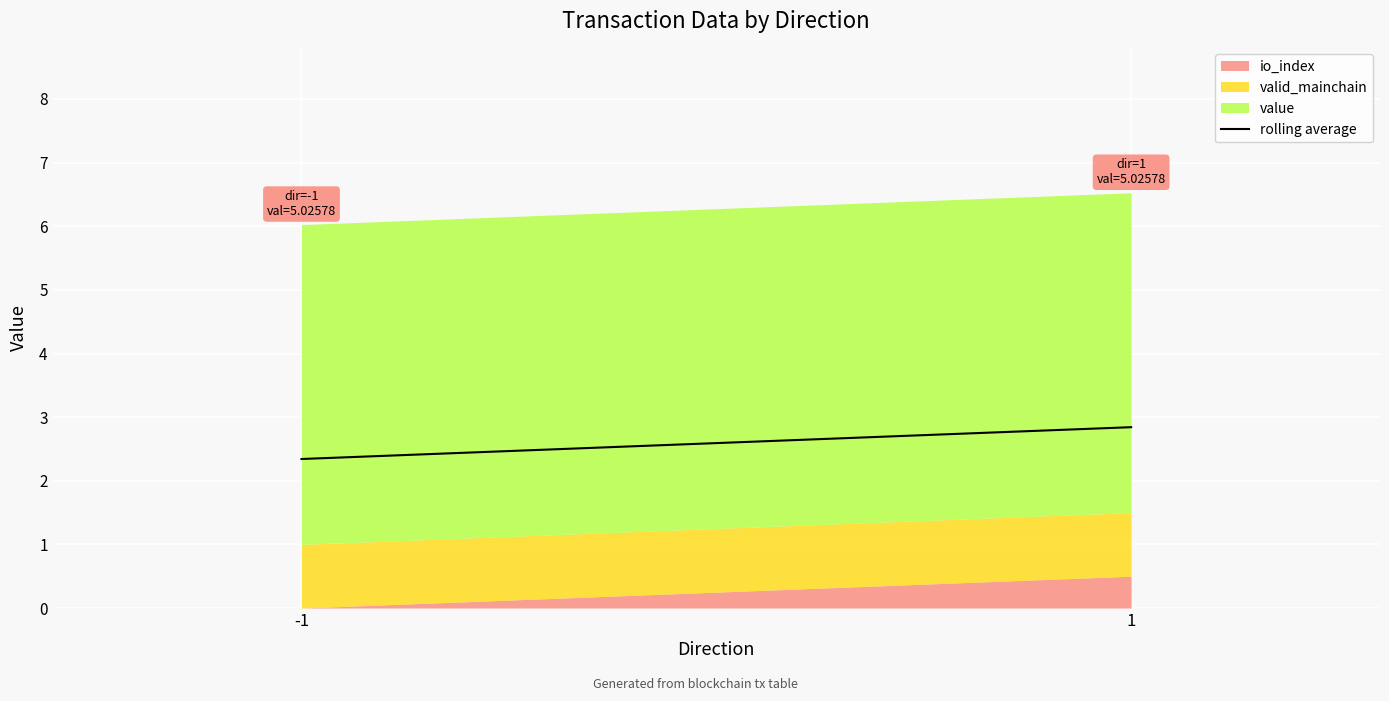

What is the difference between the maximum and minimum values?

0.5